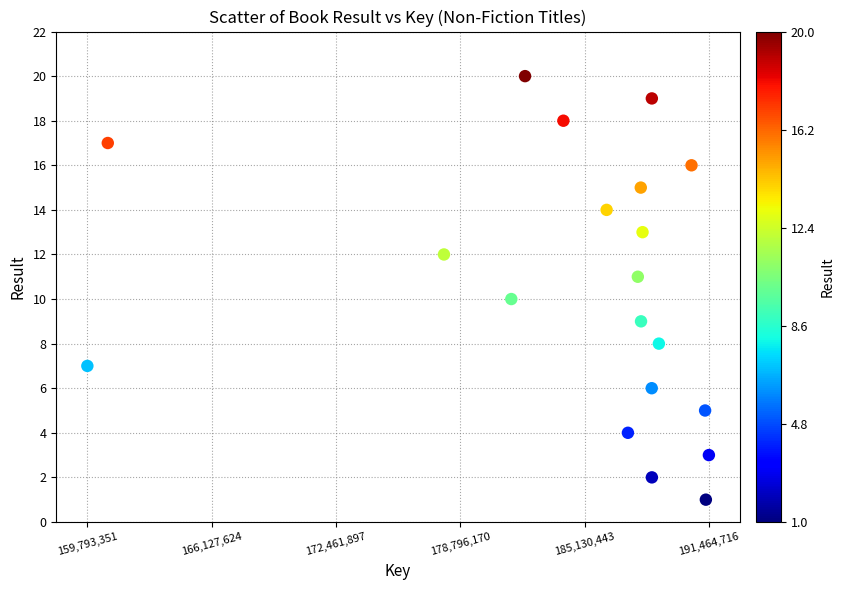

What is the range of X values (max minus min)?

31671365